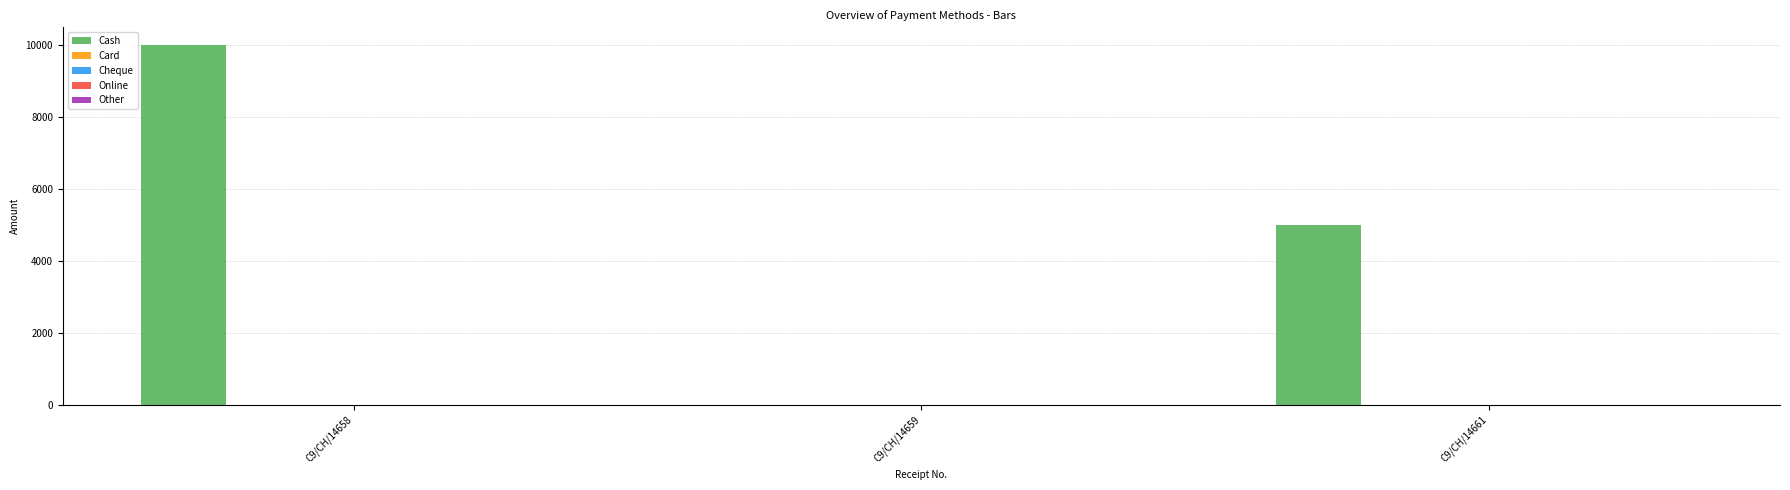

What is the sum of all values?

15001